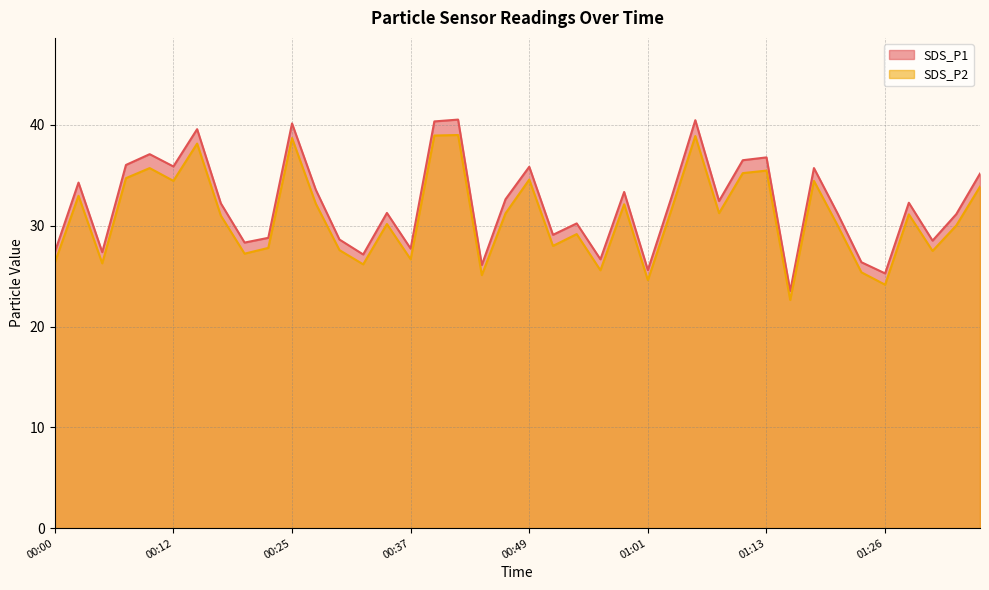

Between 00:34 and 01:33, which is larger?

00:34